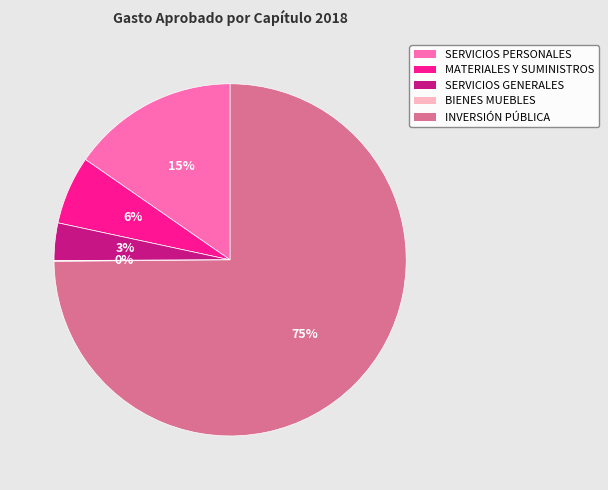

To the nearest percent, what is the average slice percentage?

20%